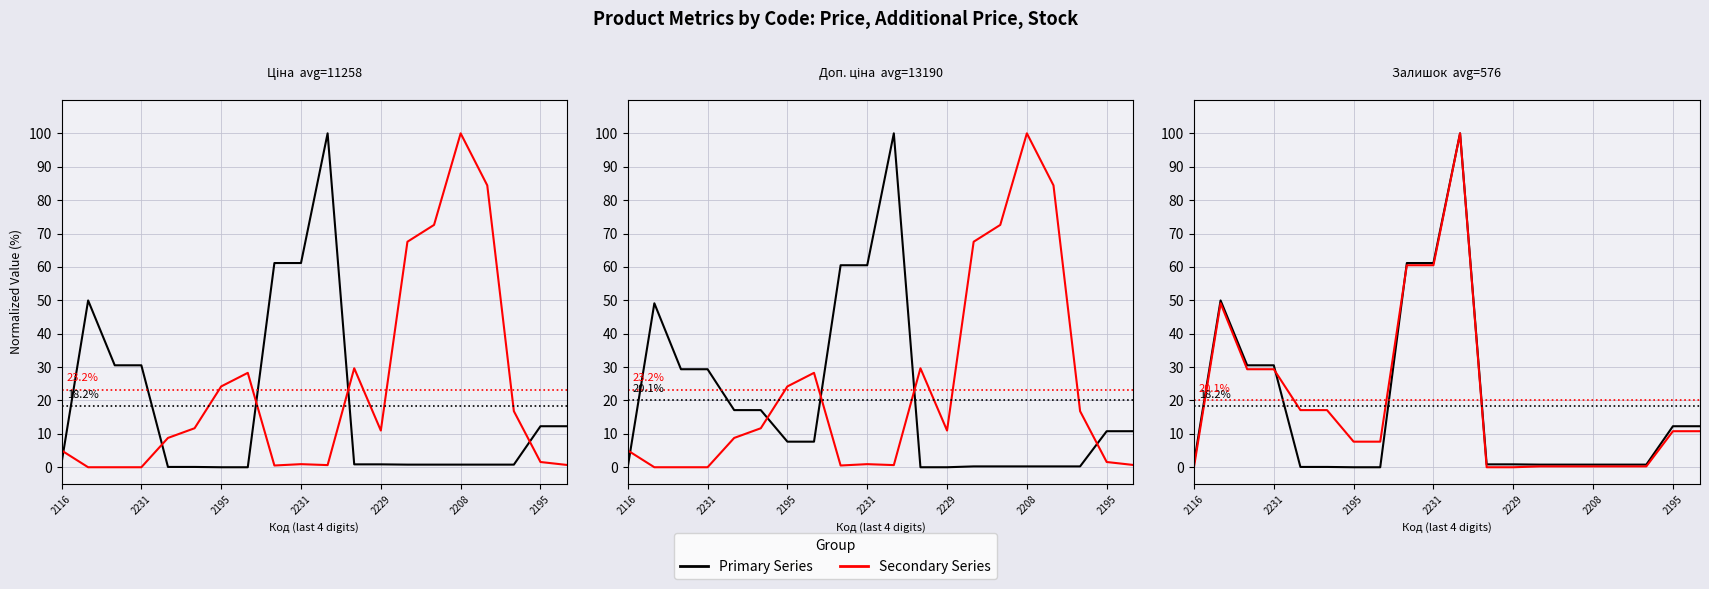

What is the highest value of the Доп. ціна (норм.) series?

100.0